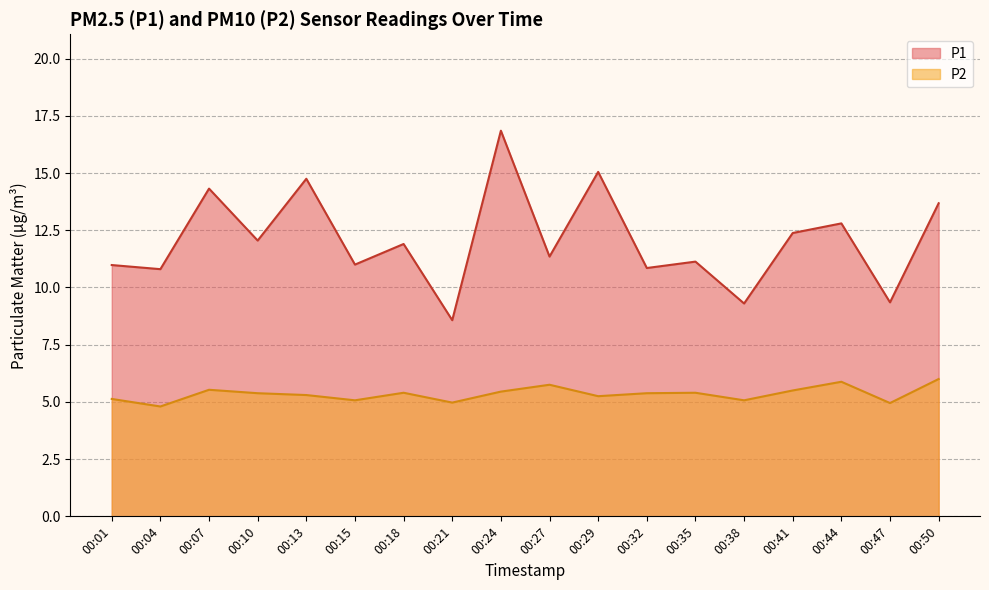

True or false: P1 and P2 intersect in this chart.

False